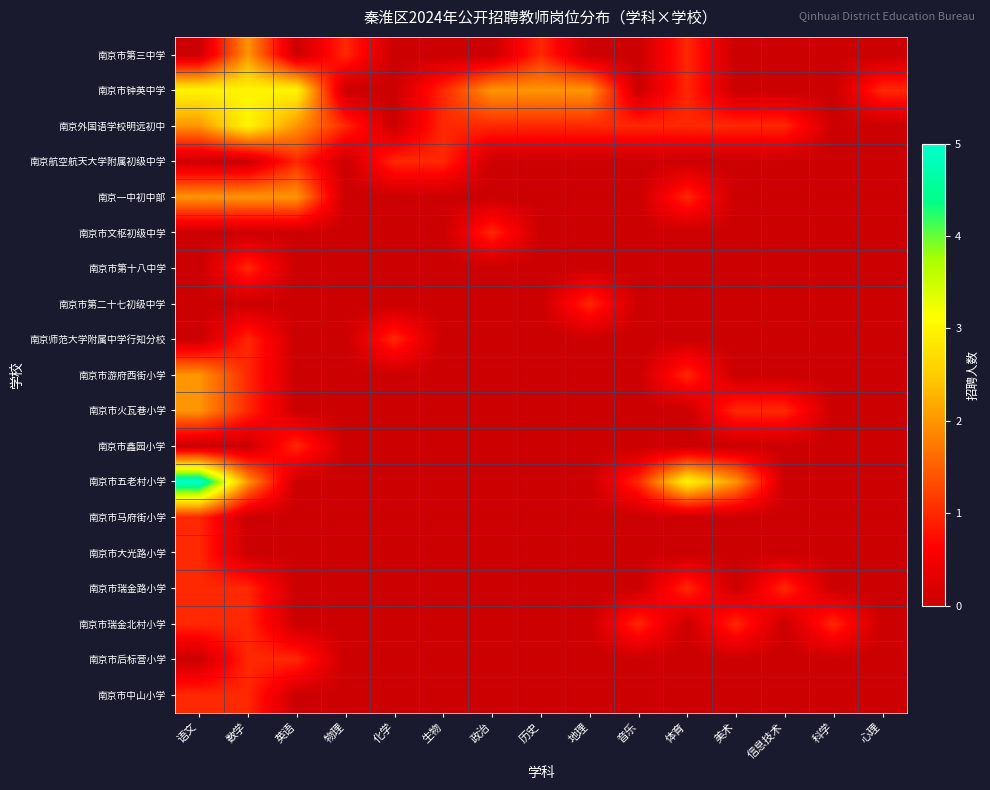

Reading right to left, list all the values displayed in this chart.

南京市第三中学: 心理=0	科学=0	信息技术=0	美术=0	体育=1	音乐=0	地理=0	历史=1	政治=0	生物=0	化学=0	物理=1	英语=0	数学=2	语文=0
南京市钟英中学: 心理=1	科学=0	信息技术=0	美术=0	体育=1	音乐=0	地理=2	历史=2	政治=2	生物=1	化学=0	物理=0	英语=3	数学=3	语文=3
南京外国语学校明远初中: 心理=0	科学=0	信息技术=1	美术=1	体育=1	音乐=1	地理=1	历史=1	政治=1	生物=1	化学=0	物理=1	英语=2	数学=3	语文=2
南京航空航天大学附属初级中学: 心理=0	科学=0	信息技术=0	美术=0	体育=0	音乐=0	地理=0	历史=0	政治=0	生物=1	化学=1	物理=0	英语=1	数学=0	语文=0
南京一中初中部: 心理=0	科学=0	信息技术=0	美术=0	体育=1	音乐=0	地理=0	历史=0	政治=0	生物=0	化学=0	物理=0	英语=2	数学=2	语文=2
南京市文枢初级中学: 心理=0	科学=0	信息技术=0	美术=0	体育=0	音乐=0	地理=0	历史=0	政治=1	生物=0	化学=0	物理=0	英语=0	数学=0	语文=0
南京市第十八中学: 心理=0	科学=0	信息技术=0	美术=0	体育=0	音乐=0	地理=0	历史=0	政治=0	生物=0	化学=0	物理=0	英语=0	数学=1	语文=0
南京市第二十七初级中学: 心理=0	科学=0	信息技术=0	美术=0	体育=0	音乐=0	地理=1	历史=0	政治=0	生物=0	化学=0	物理=0	英语=0	数学=0	语文=0
南京师范大学附属中学行知分校: 心理=0	科学=0	信息技术=0	美术=0	体育=0	音乐=0	地理=0	历史=0	政治=0	生物=0	化学=1	物理=0	英语=0	数学=1	语文=0
南京市游府西街小学: 心理=0	科学=0	信息技术=0	美术=0	体育=1	音乐=0	地理=0	历史=0	政治=0	生物=0	化学=0	物理=0	英语=0	数学=1	语文=2
南京市火瓦巷小学: 心理=0	科学=0	信息技术=1	美术=1	体育=0	音乐=0	地理=0	历史=0	政治=0	生物=0	化学=0	物理=0	英语=0	数学=1	语文=2
南京市鑫园小学: 心理=0	科学=0	信息技术=0	美术=0	体育=0	音乐=0	地理=0	历史=0	政治=0	生物=0	化学=0	物理=0	英语=1	数学=0	语文=0
南京市五老村小学: 心理=0	科学=0	信息技术=0	美术=2	体育=3	音乐=1	地理=0	历史=0	政治=0	生物=0	化学=0	物理=0	英语=0	数学=2	语文=5
南京市马府街小学: 心理=0	科学=0	信息技术=0	美术=0	体育=0	音乐=0	地理=0	历史=0	政治=0	生物=0	化学=0	物理=0	英语=0	数学=0	语文=1
南京市大光路小学: 心理=0	科学=0	信息技术=0	美术=0	体育=0	音乐=0	地理=0	历史=0	政治=0	生物=0	化学=0	物理=0	英语=0	数学=0	语文=1
南京市瑞金路小学: 心理=0	科学=0	信息技术=1	美术=0	体育=1	音乐=0	地理=0	历史=0	政治=0	生物=0	化学=0	物理=0	英语=0	数学=1	语文=1
南京市瑞金北村小学: 心理=0	科学=1	信息技术=0	美术=1	体育=0	音乐=1	地理=0	历史=0	政治=0	生物=0	化学=0	物理=0	英语=0	数学=1	语文=1
南京市后标营小学: 心理=0	科学=0	信息技术=0	美术=0	体育=0	音乐=0	地理=0	历史=0	政治=0	生物=0	化学=0	物理=0	英语=1	数学=1	语文=0
南京市中山小学: 心理=0	科学=0	信息技术=0	美术=0	体育=0	音乐=0	地理=0	历史=0	政治=0	生物=0	化学=0	物理=0	英语=0	数学=1	语文=1